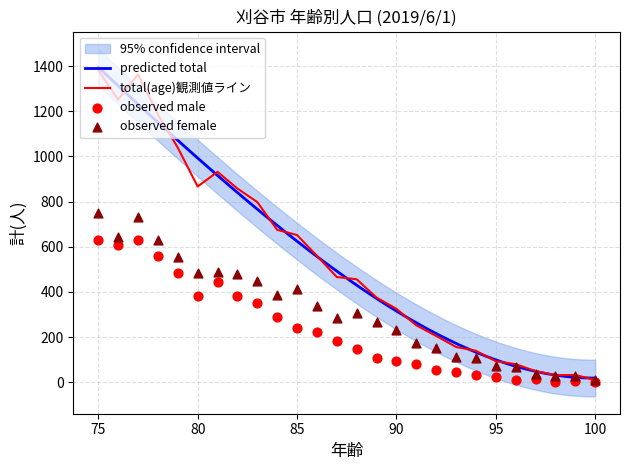

At which category is the sum across all series the highest?

75